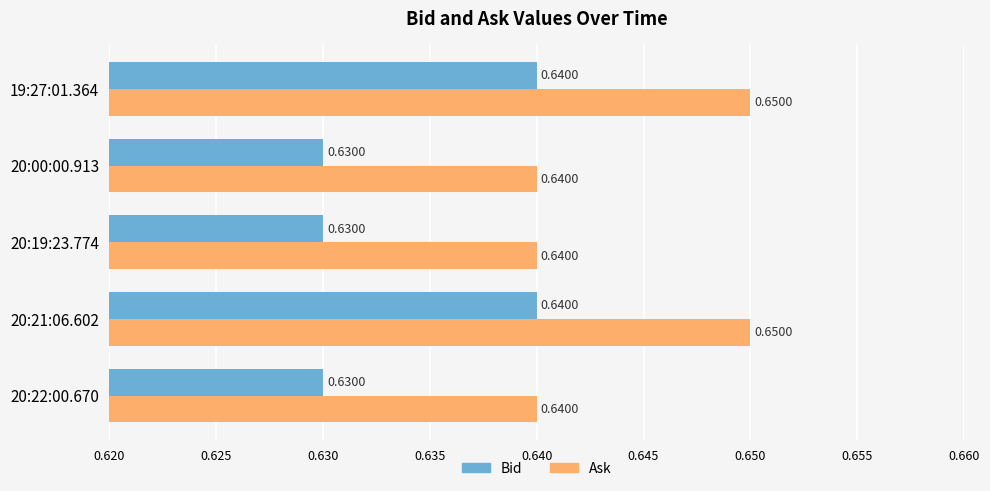

What is the sum of the Ask values at 20:21:06.602 and 20:00:00.913?

1.3